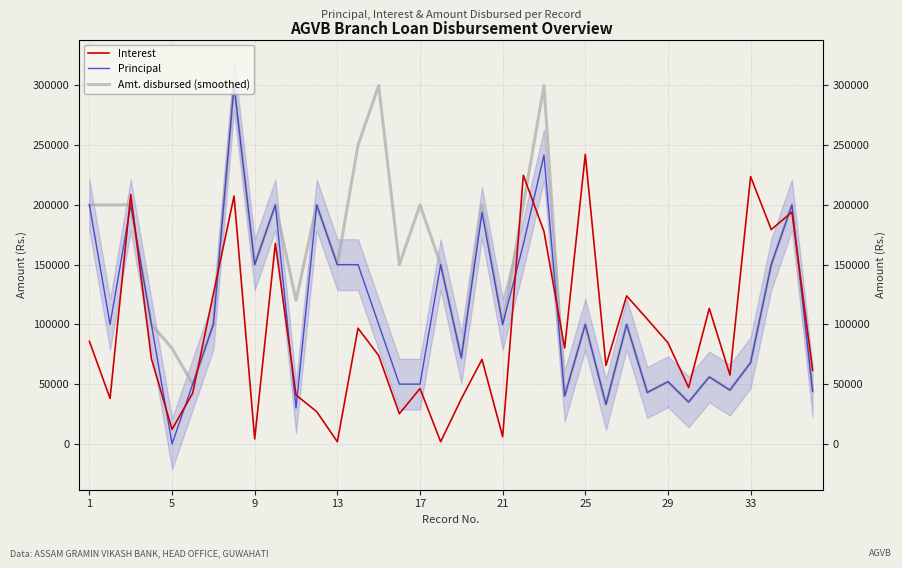

What is the maximum value for Interest?

242301